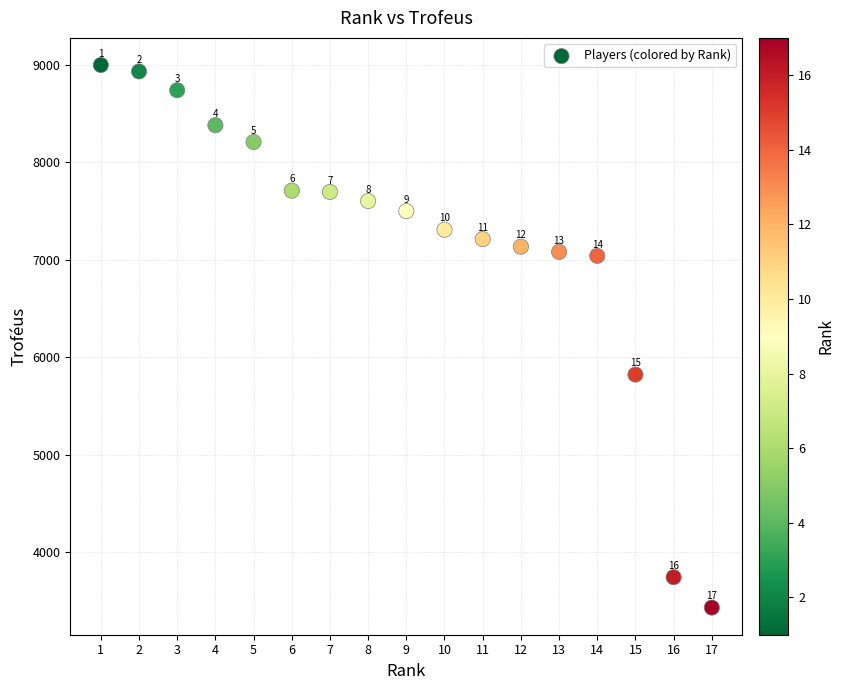

What Y value in the scatter plot is closest to 6215?

5822